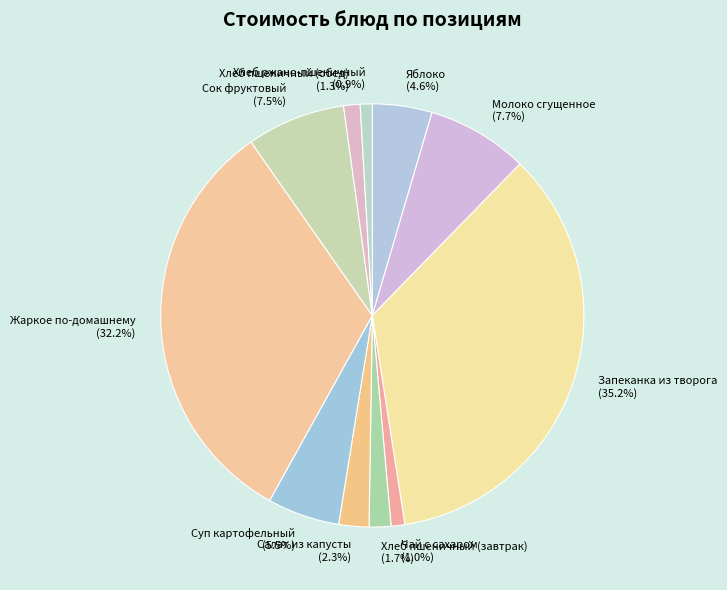

Does Хлеб ржано-пшеничный represent more than half of the total?

No